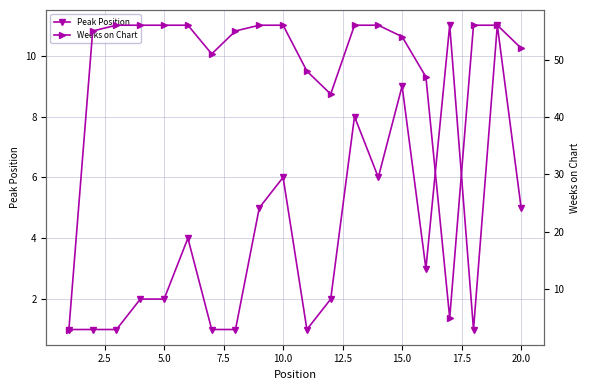

True or false: Peak Position has more than 1 points higher than both neighbors.

True